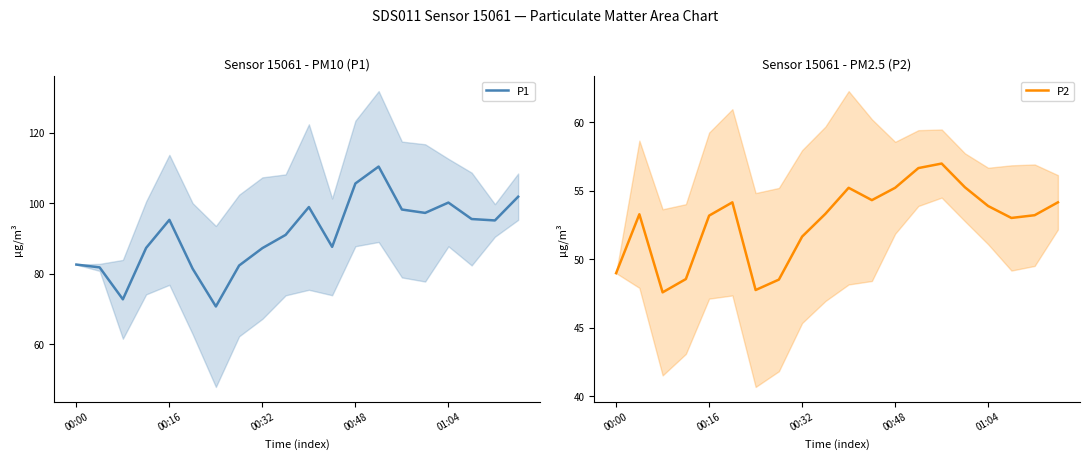

What is the highest value of the P1 series?

110.4